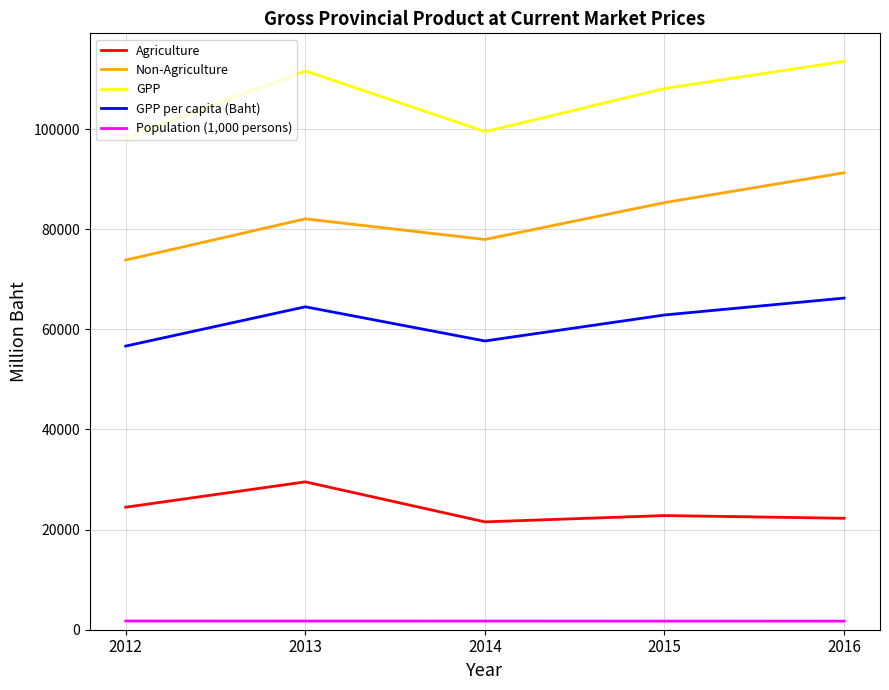

What is the difference between the highest and lowest values at 2015?

106401